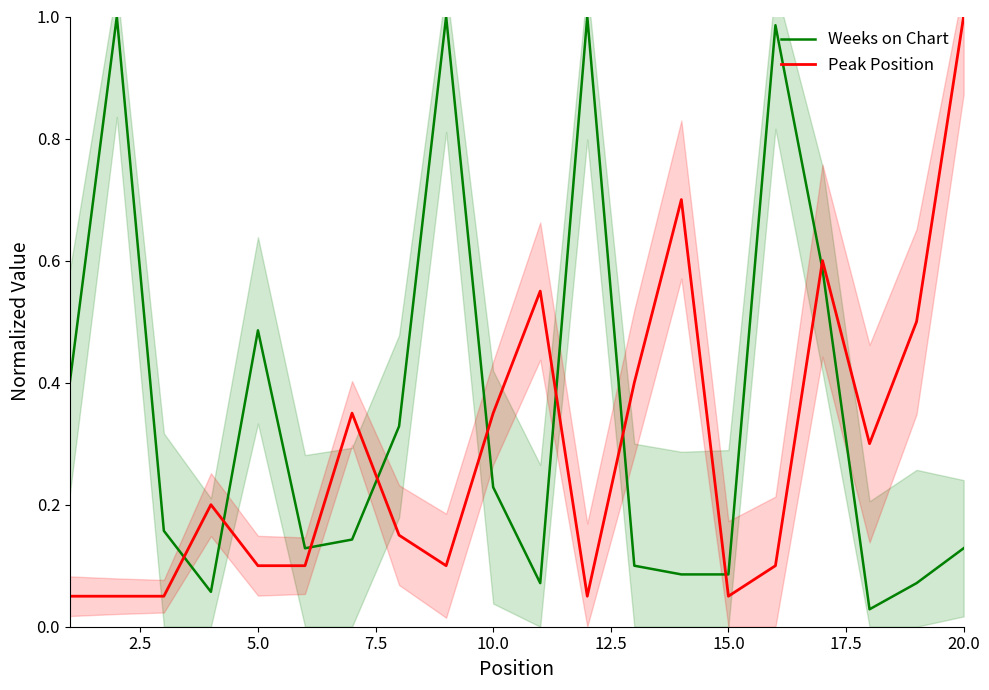

True or false: Weeks on Chart and Peak Position cross at least once.

True